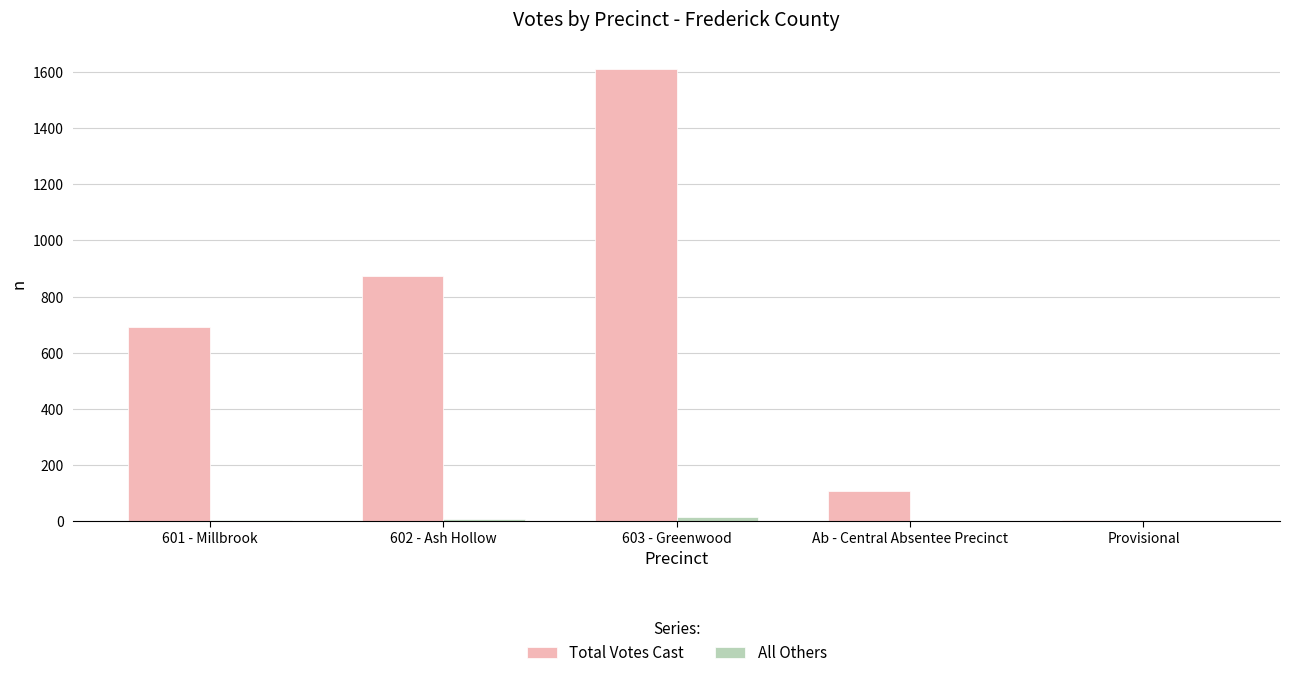

The value of Total Votes Cast at Ab - Central Absentee Precinct is 108. True or false?

True